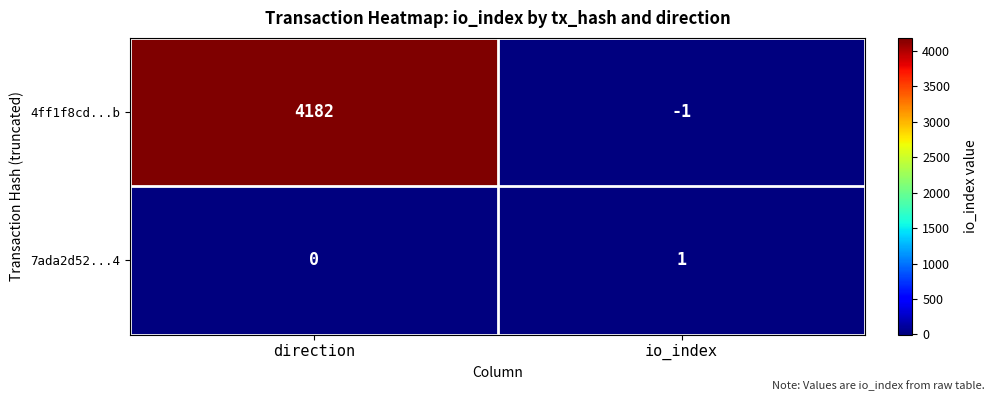

What is the difference between the maximum and minimum values in the 4ff1f8cd...b series?

4183